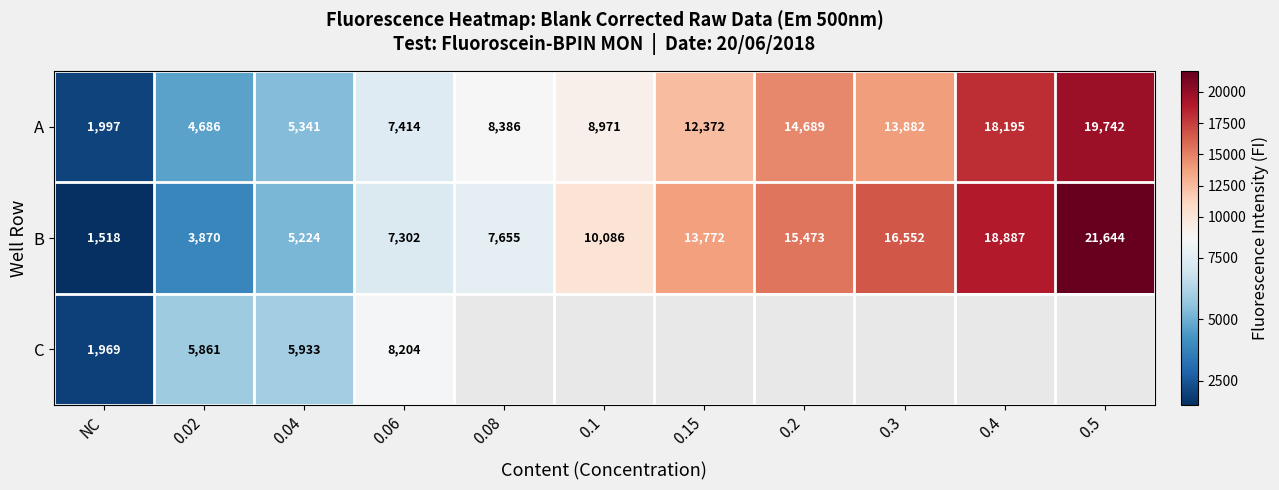

At which label does A reach its minimum?

NC